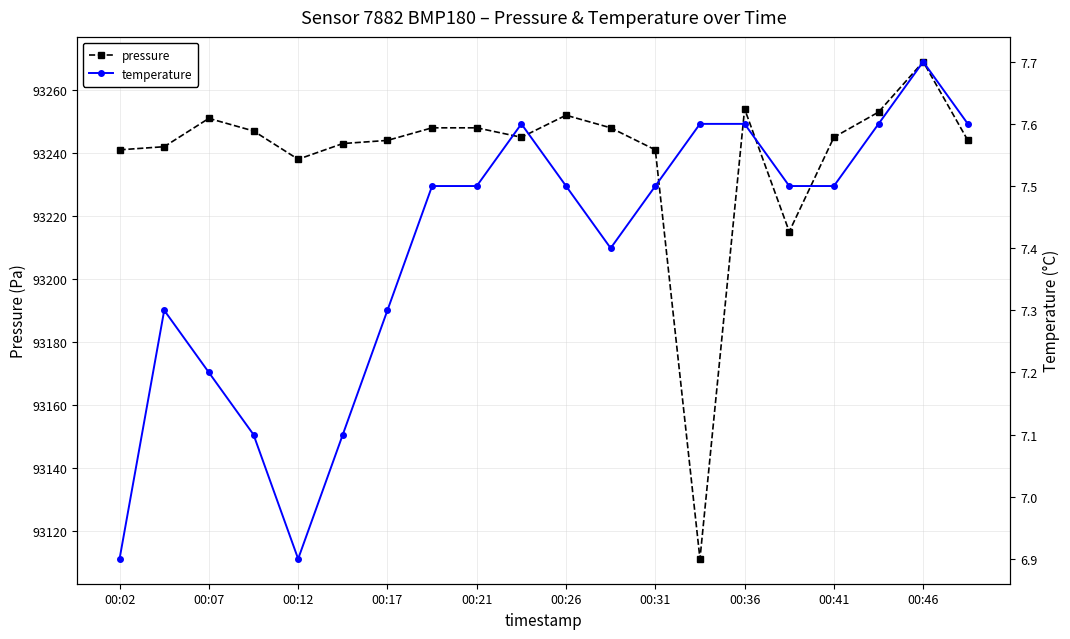

At which category does pressure reach its first local peak?

00:07